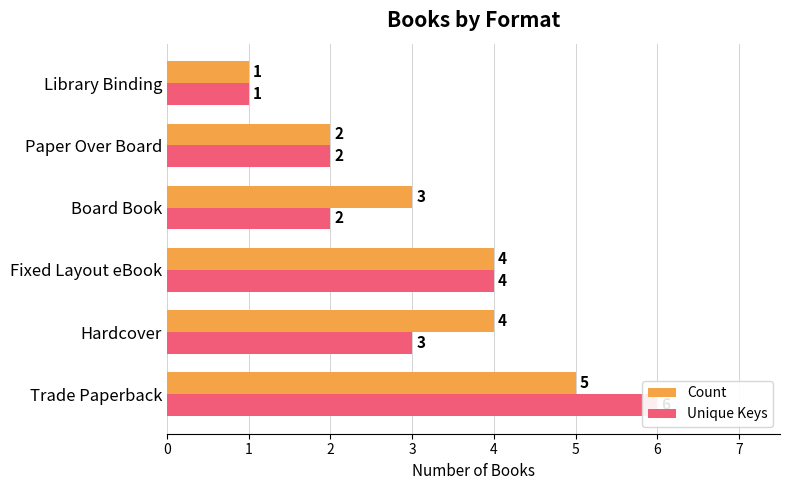

What is the value of the Unique Keys bar at the 6th from the left?

1